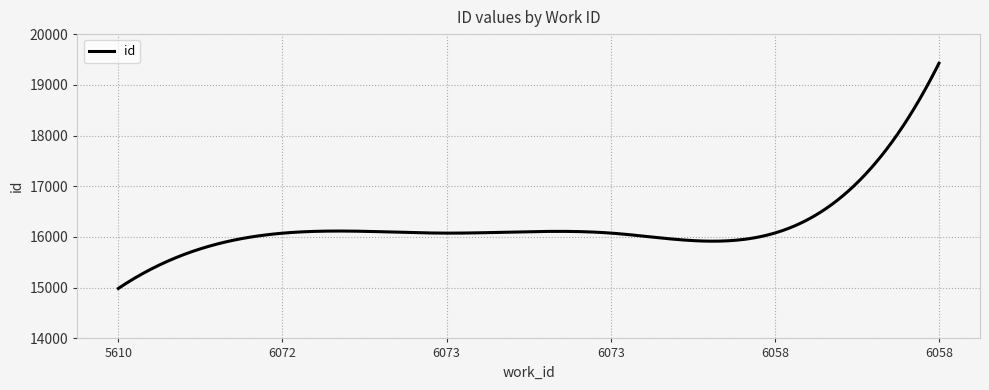

What is the maximum value shown in the chart?

19425.0